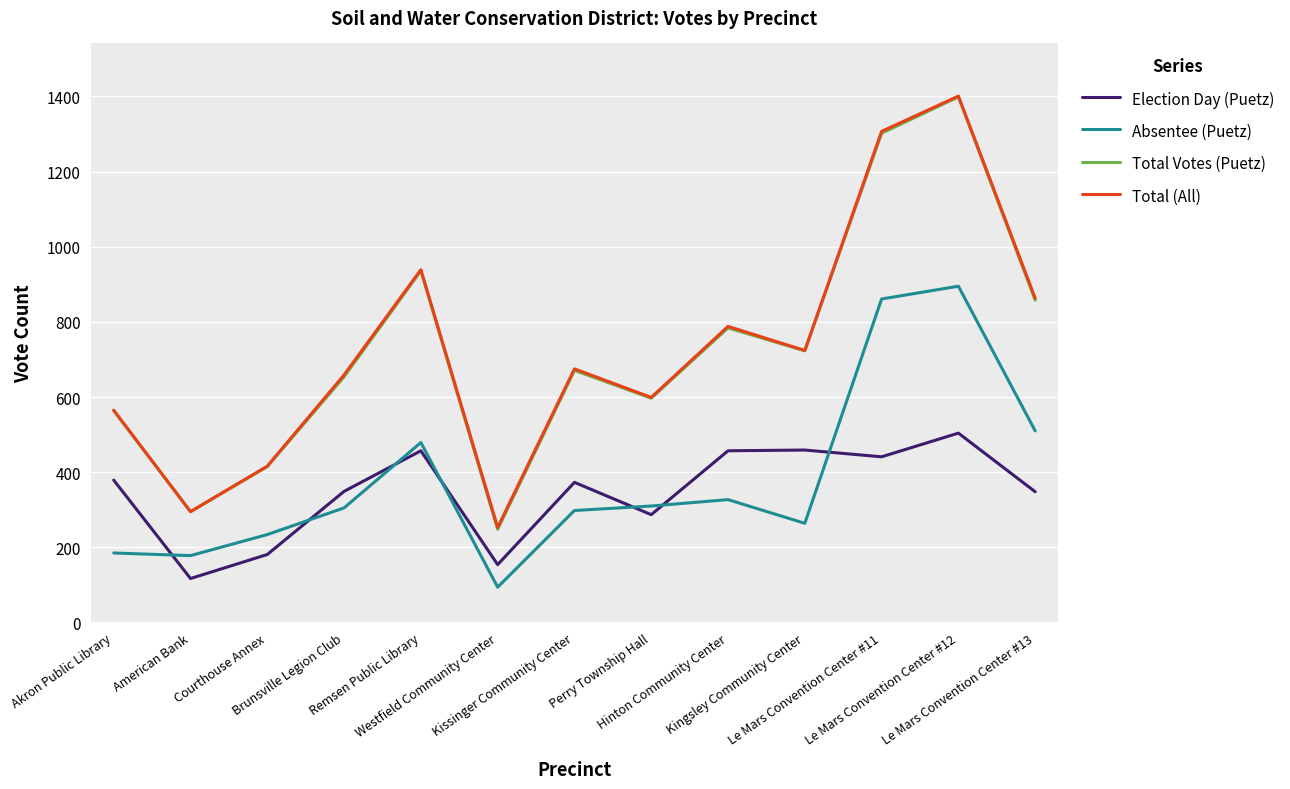

Between Perry Township Hall and Kingsley Community Center, which series saw the biggest shift?

Election Day (Puetz)